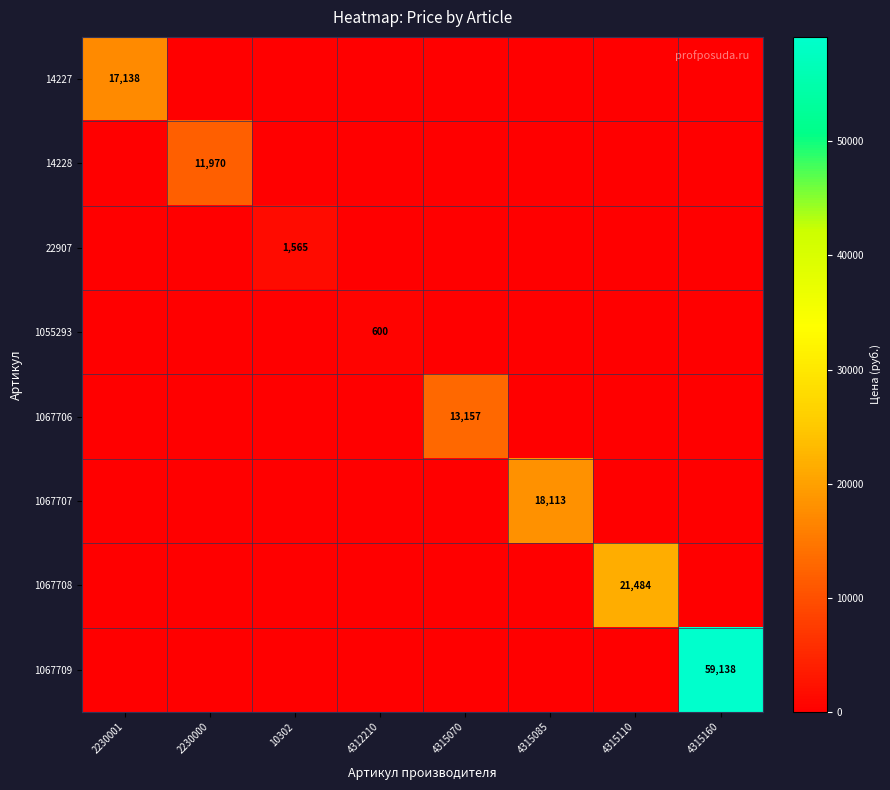

Is it true that 22907 equals 2643 at 10302?

False